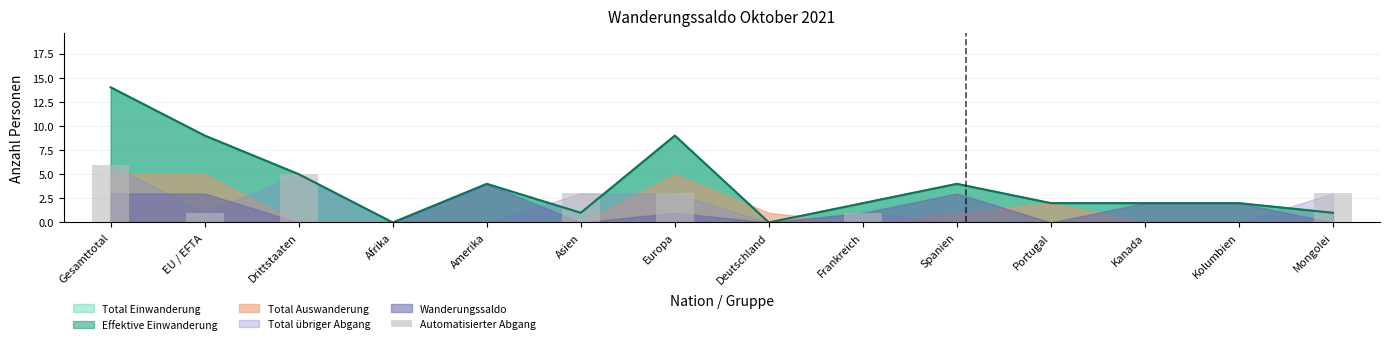

Are the bars horizontal?

No